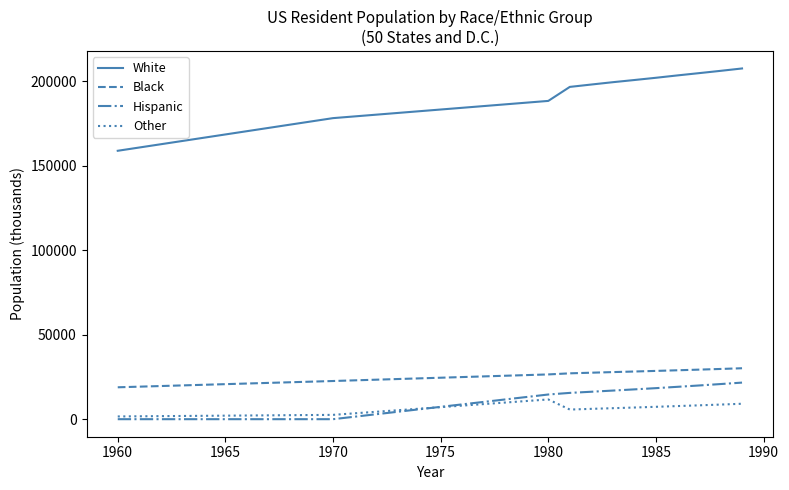

Which series has the largest total across all categories?

White